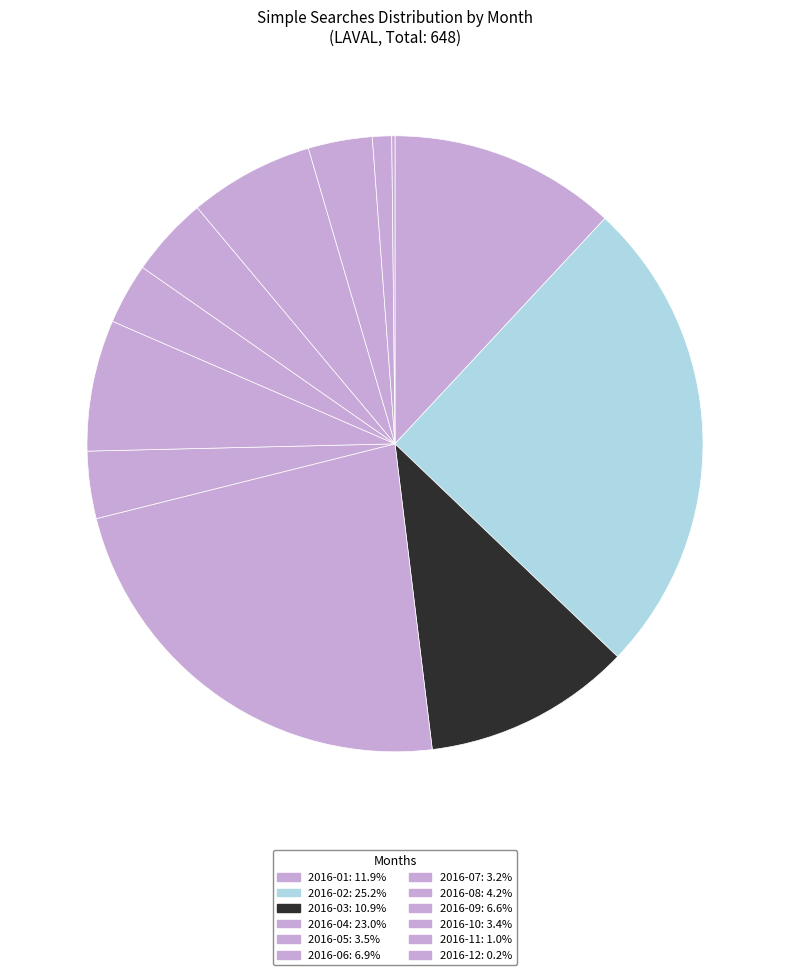

Rank the categories by value from highest to lowest.

2016-02, 2016-04, 2016-01, 2016-03, 2016-06, 2016-09, 2016-08, 2016-05, 2016-10, 2016-07, 2016-11, 2016-12